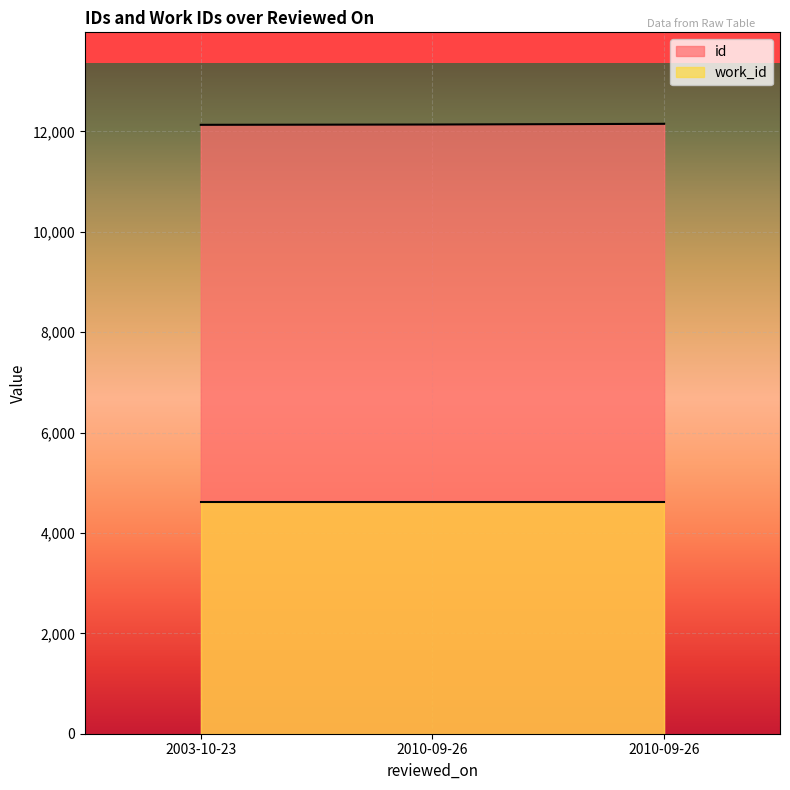

List the labels in order of value, largest first.

2010-09-26, 2010-09-26, 2003-10-23